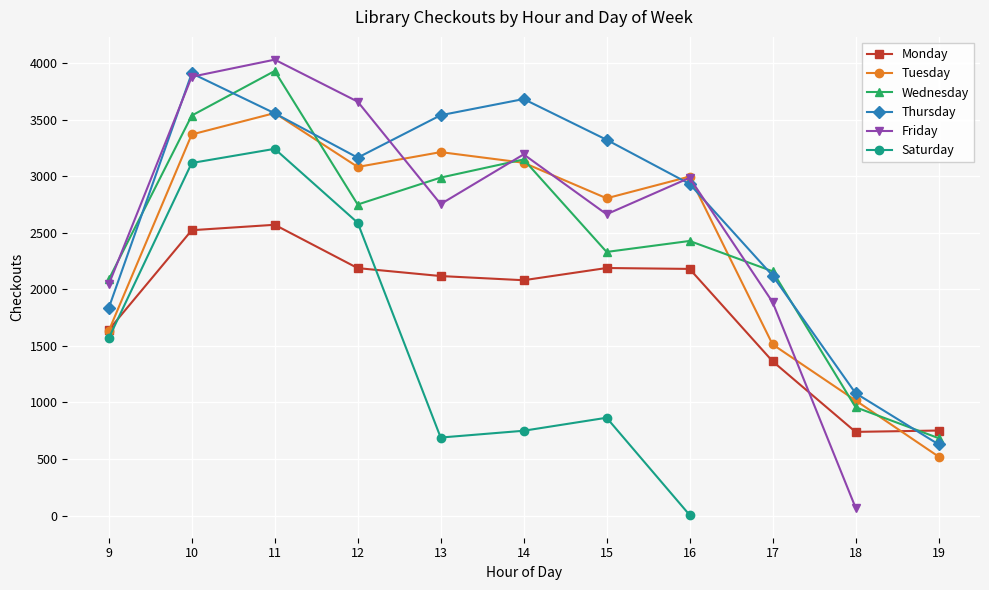

How many times do Tuesday and Thursday cross each other?

4